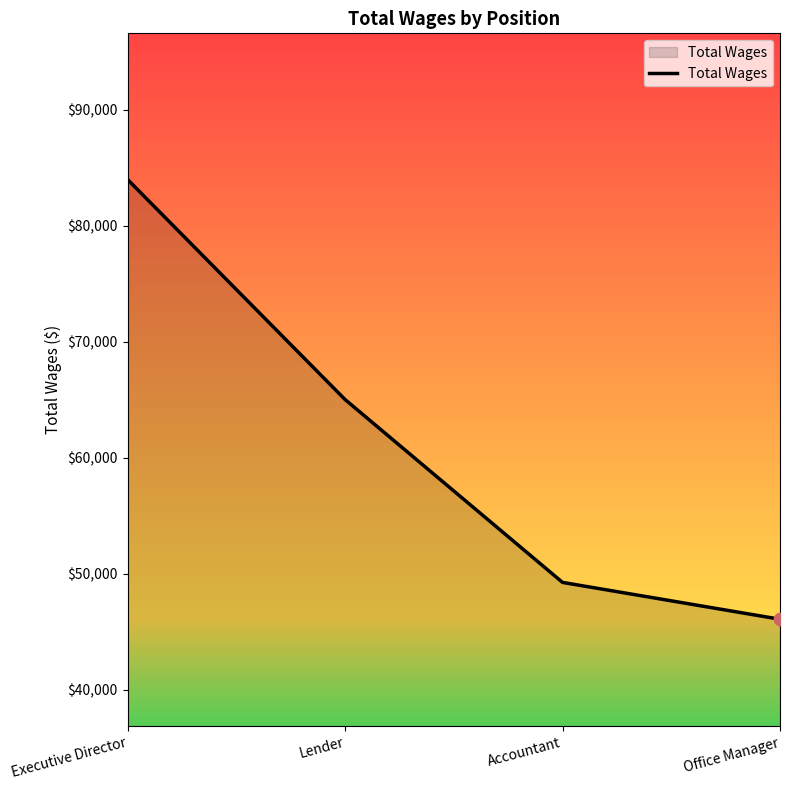

What is the change in value from Lender to Accountant?

-15763